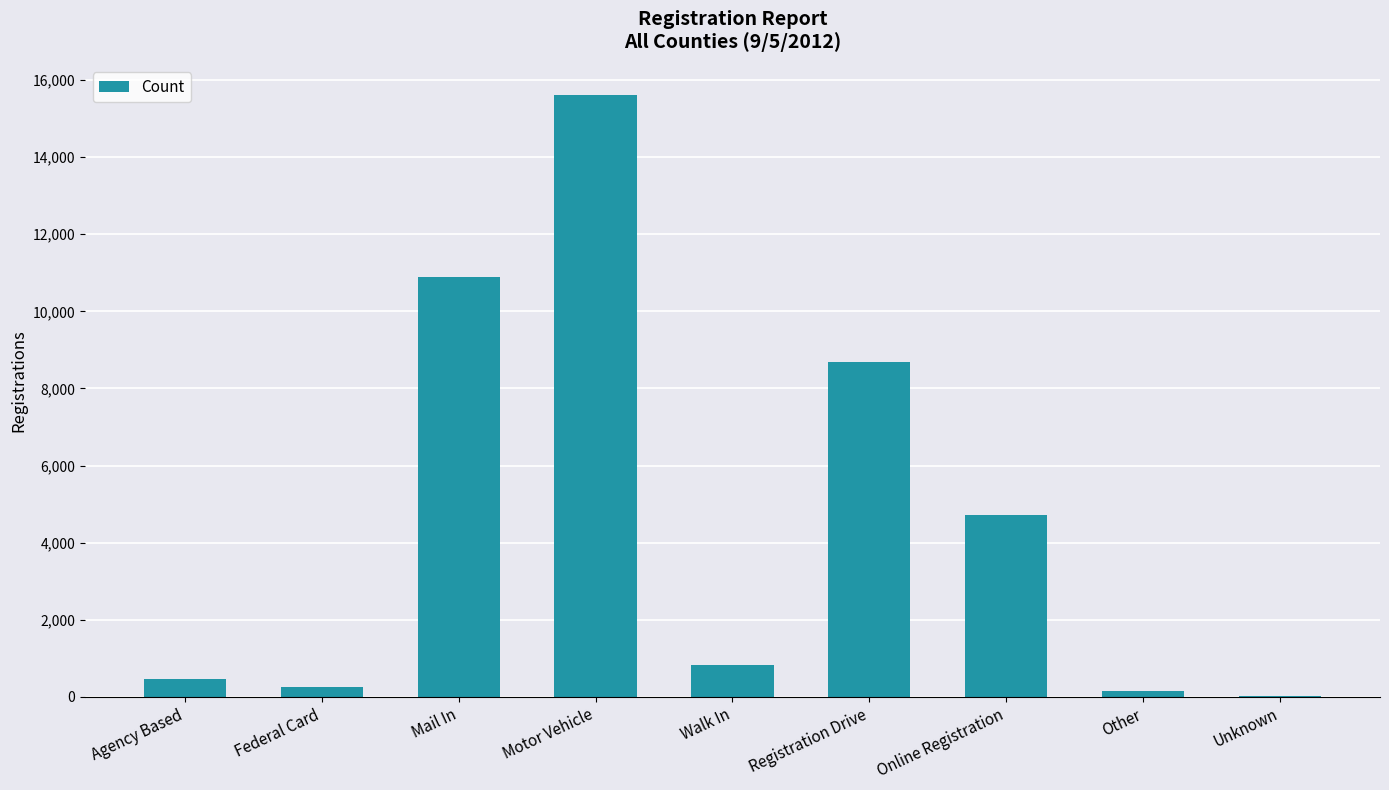

Between Online Registration and Other, which is larger?

Online Registration